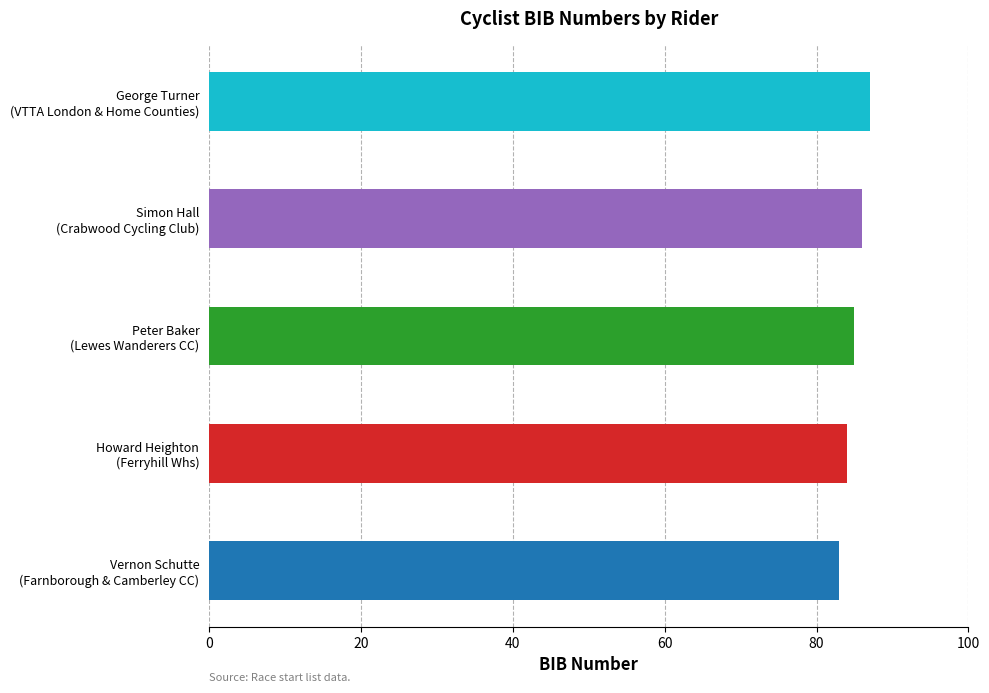

Which category has the highest value across all series?

George Turner
(VTTA London & Home Counties)